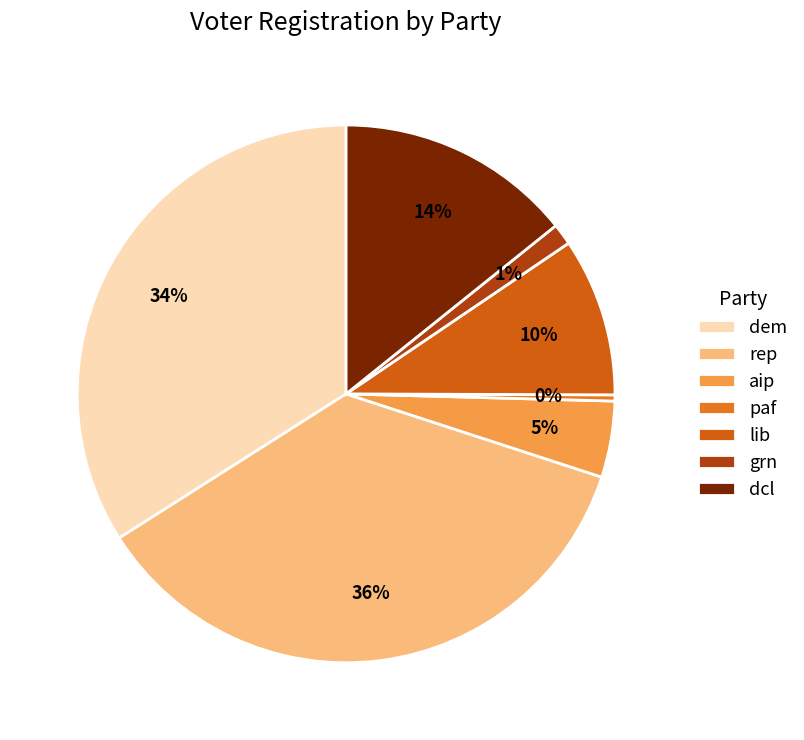

Is there a majority slice in this chart?

No